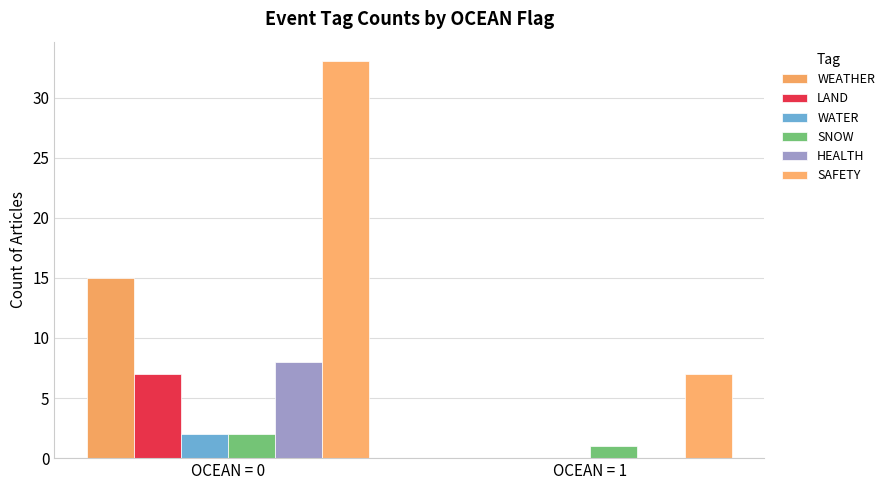

How many WATER values are between 0 and 2?

2